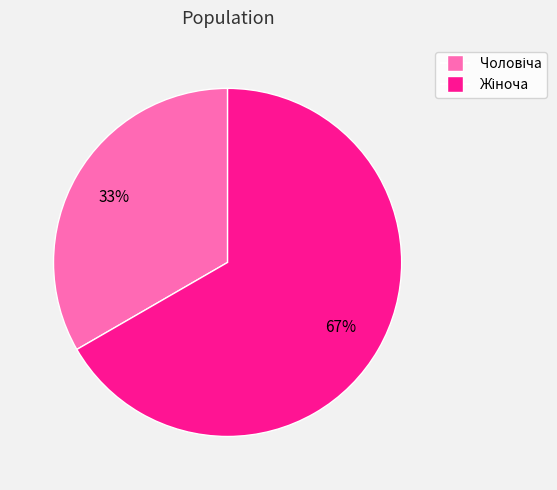

To the nearest percent, what is the average slice percentage?

50%